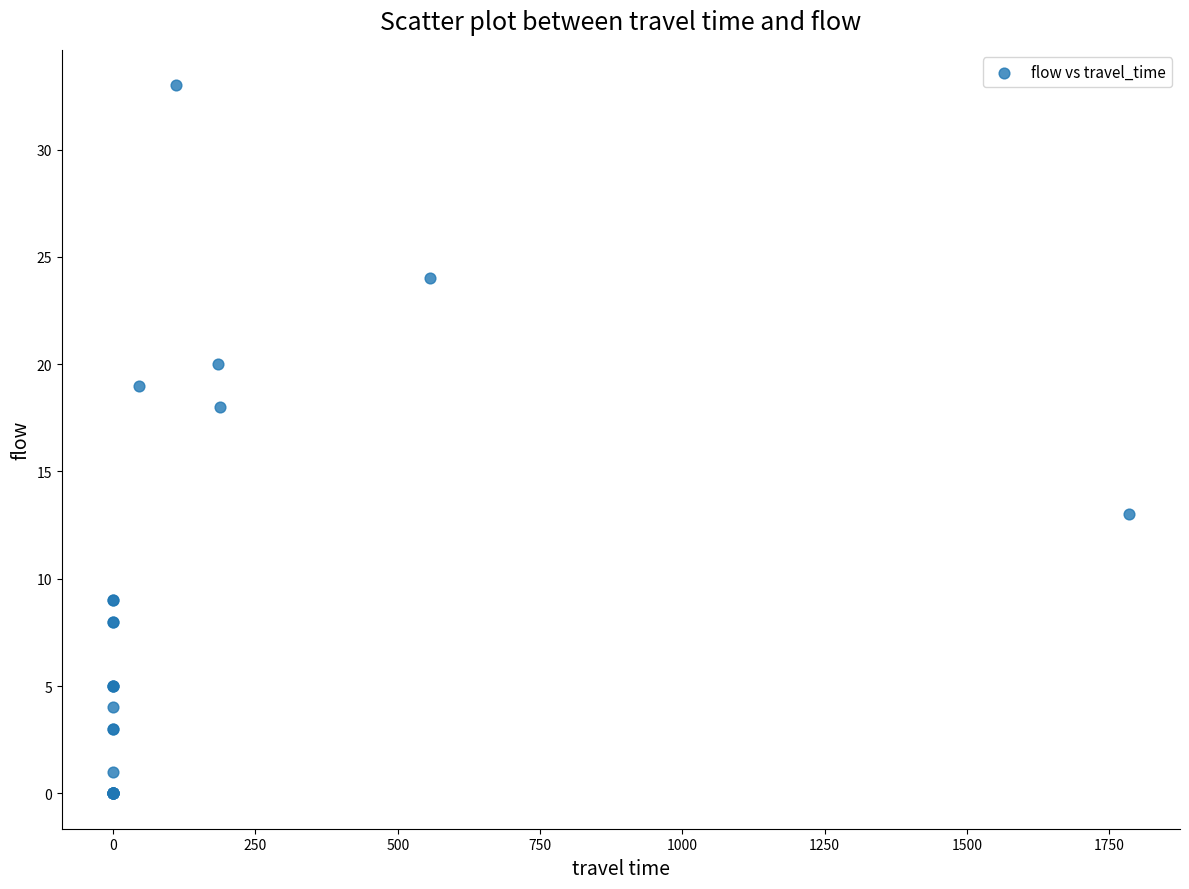

What Y value in the scatter plot is closest to 16?

18